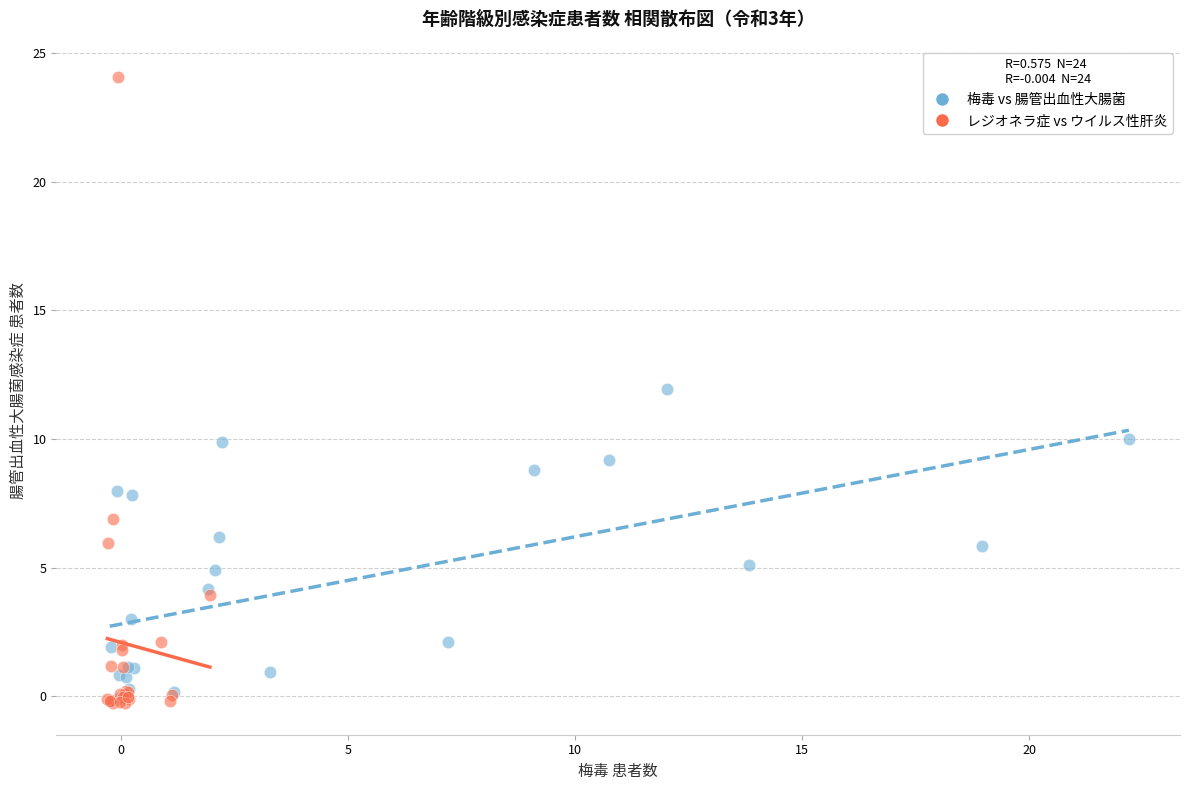

Which series contains the highest Y value?

レジオネラ症 vs ウイルス性肝炎